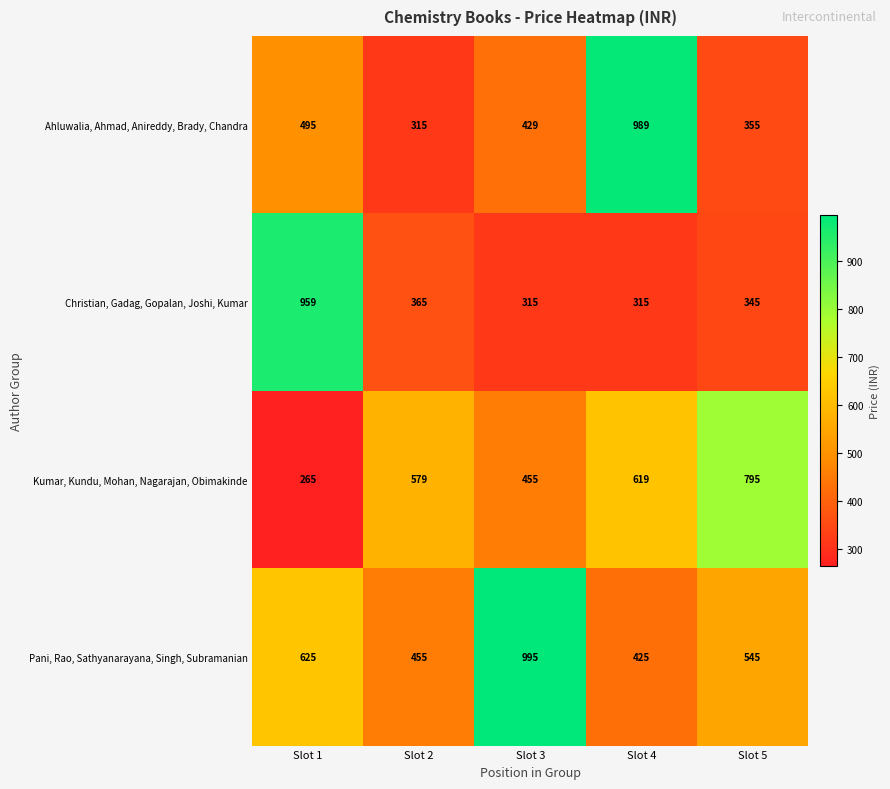

Reading left to right, transcribe all the data shown in this chart.

Ahluwalia, Ahmad, Anireddy, Brady, Chandra: 495	315	429	989	355
Christian, Gadag, Gopalan, Joshi, Kumar: 959	365	315	315	345
Kumar, Kundu, Mohan, Nagarajan, Obimakinde: 265	579	455	619	795
Pani, Rao, Sathyanarayana, Singh, Subramanian: 625	455	995	425	545